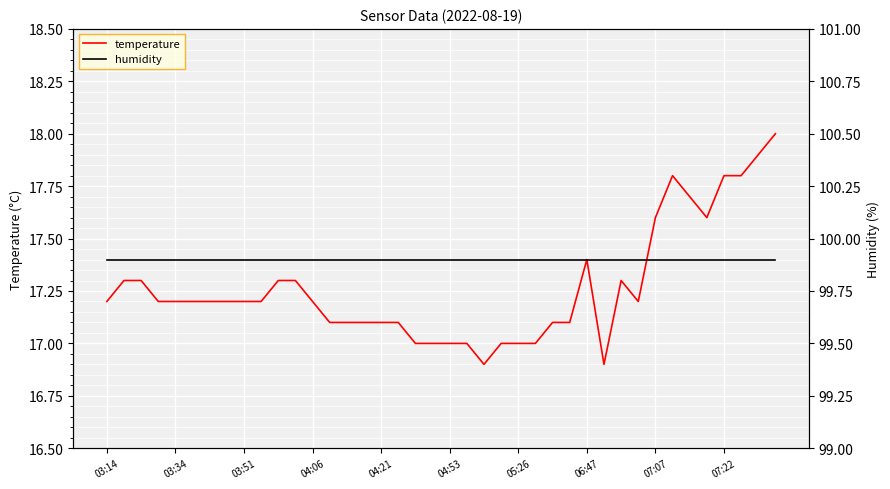

What is the lowest value of the temperature series?

16.9